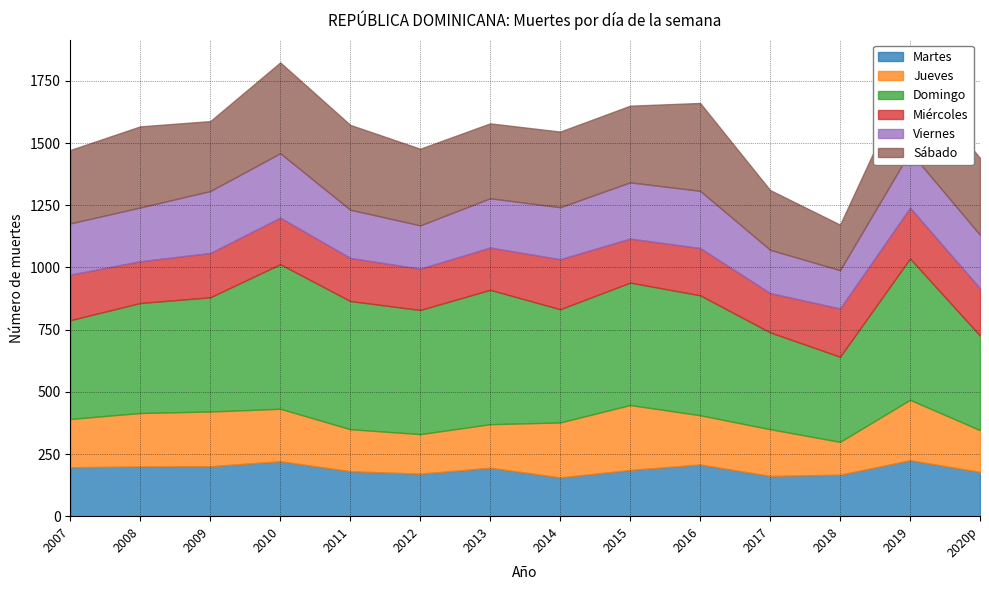

What is the sum of all Miércoles values?

2539